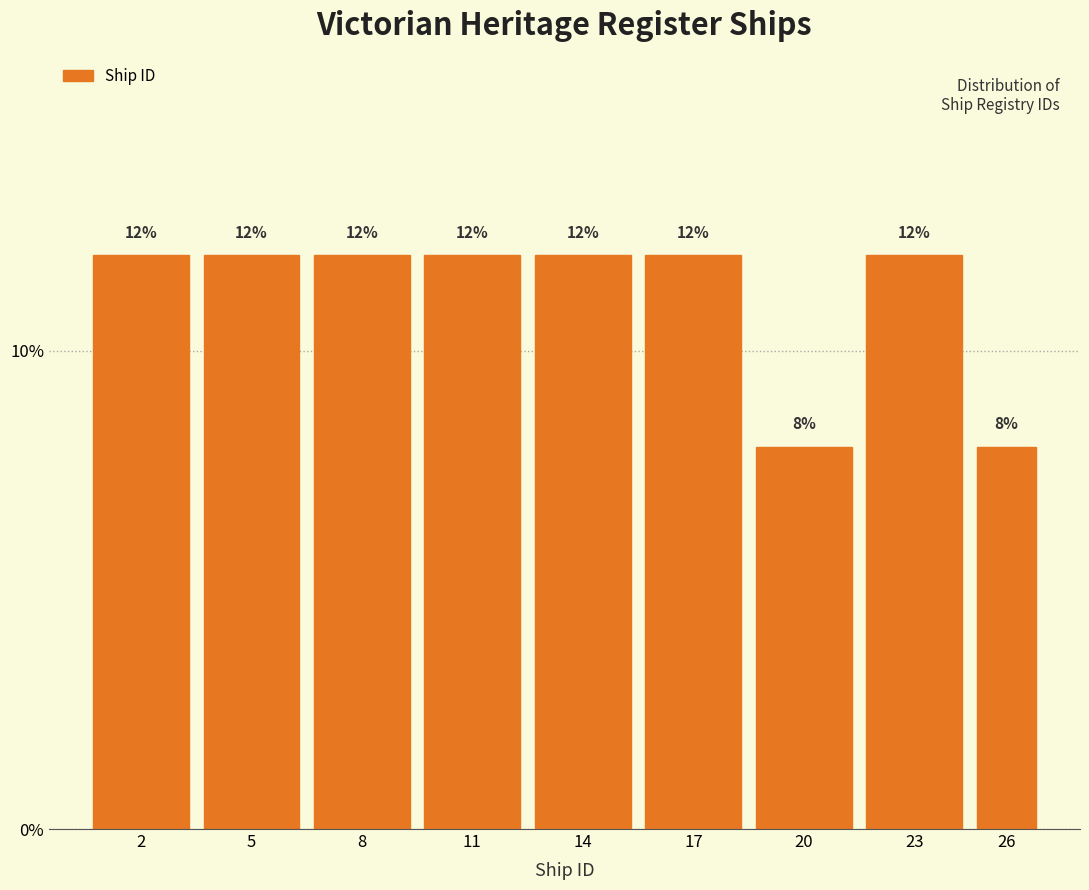

Reading left to right, list all the values displayed in this chart.

12	12	12	12	12	12	8	12	8